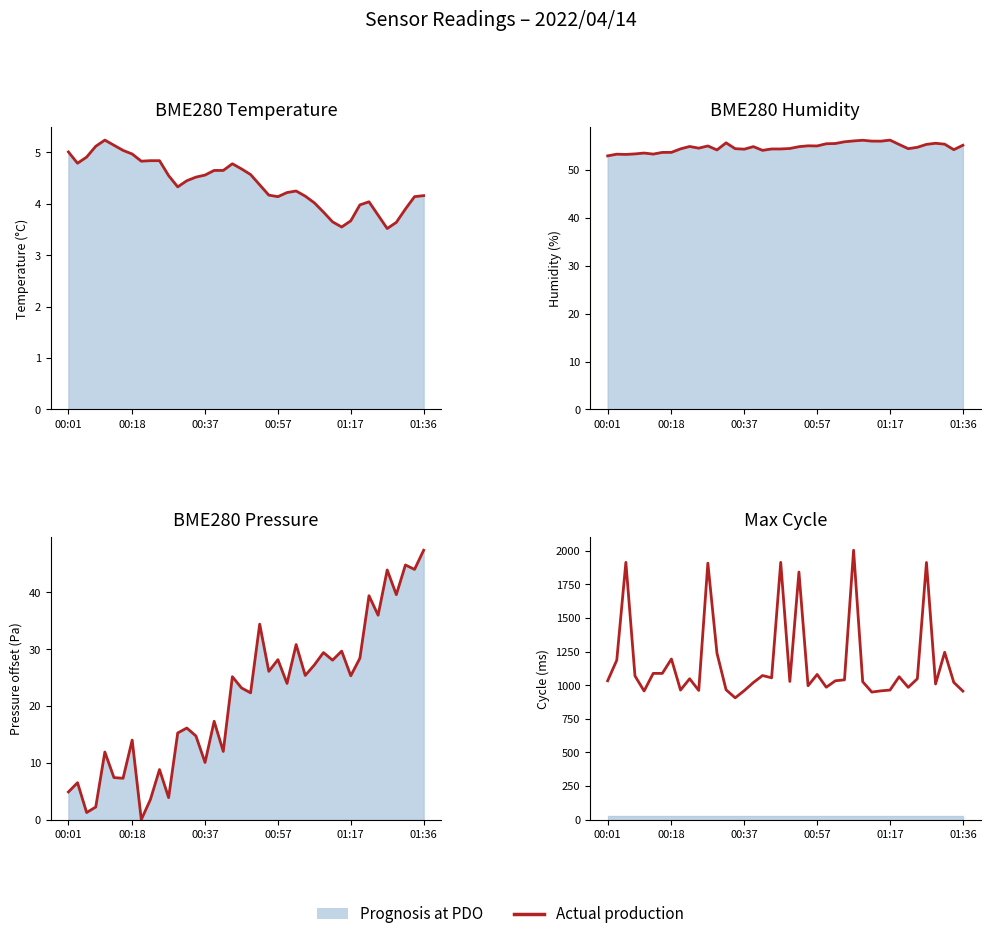

Which has a higher value, 37 or 01:36?

37